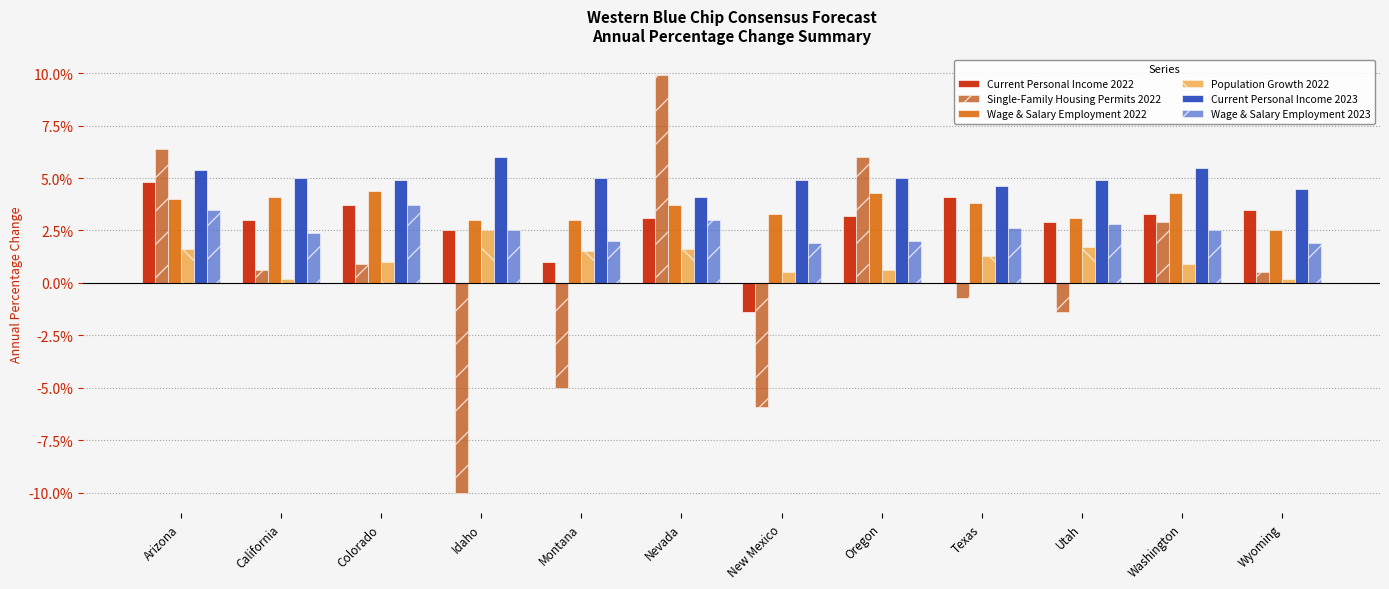

Reading right to left, what are all the values shown in this chart?

Current Personal Income 2022: 0.0	0.0	0.0	0.0	0.0	-0.0	0.0	0.0	0.0	0.0	0.0	0.0
Single-Family Housing Permits 2022: 0.0	0.0	-0.0	-0.0	0.1	-0.1	0.1	-0.1	-0.1	0.0	0.0	0.1
Wage & Salary Employment 2022: 0.0	0.0	0.0	0.0	0.0	0.0	0.0	0.0	0.0	0.0	0.0	0.0
Population Growth 2022: 0.0	0.0	0.0	0.0	0.0	0.0	0.0	0.0	0.0	0.0	0.0	0.0
Current Personal Income 2023: 0.0	0.1	0.0	0.0	0.1	0.0	0.0	0.1	0.1	0.0	0.1	0.1
Wage & Salary Employment 2023: 0.0	0.0	0.0	0.0	0.0	0.0	0.0	0.0	0.0	0.0	0.0	0.0